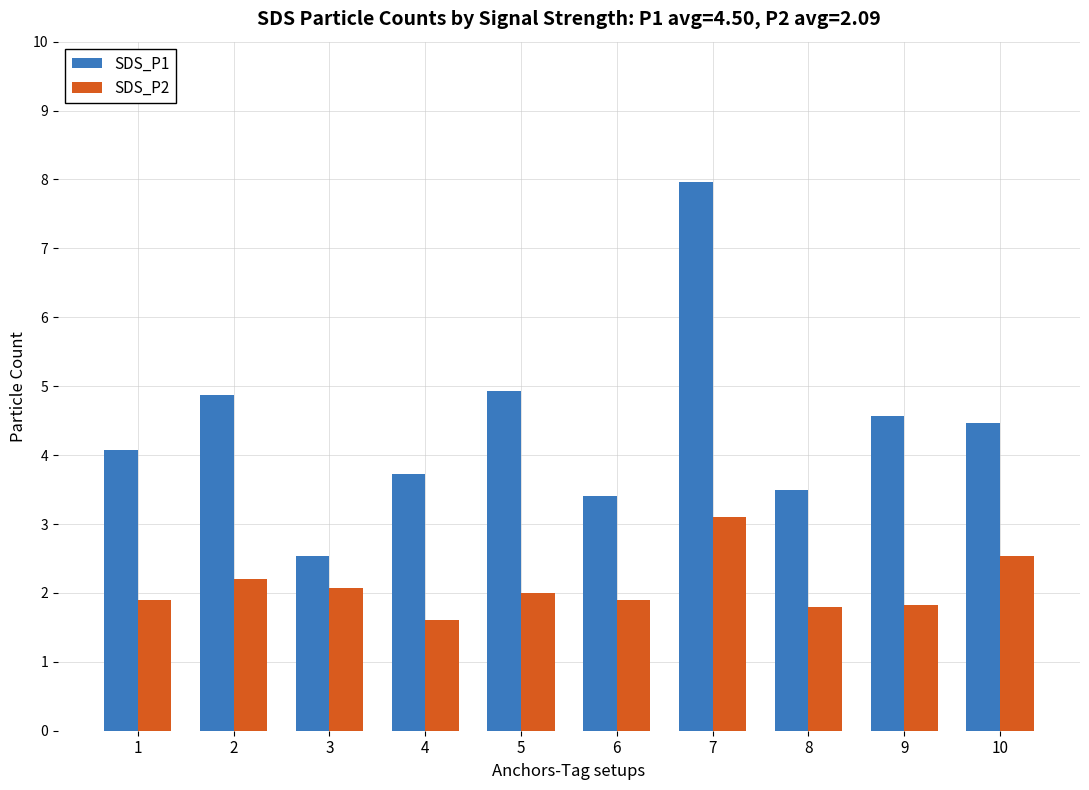

How many bars are there in total?

20